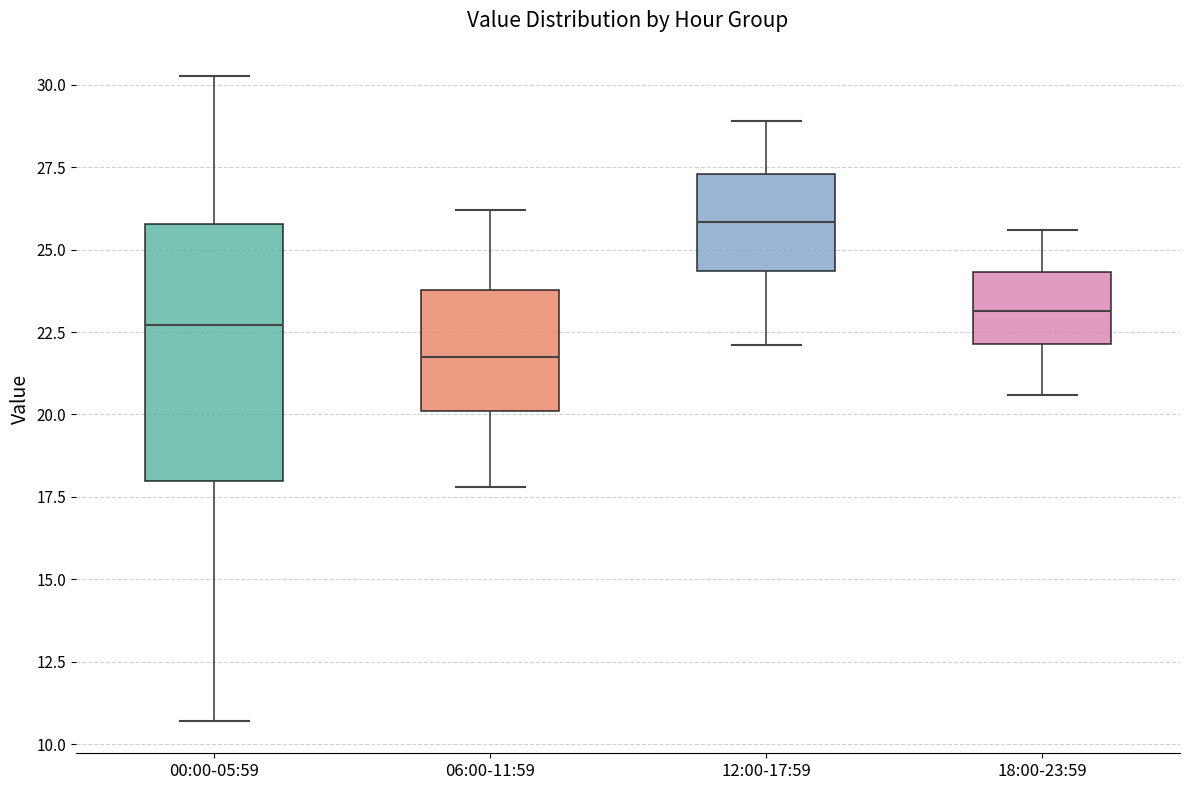

Which box has the lowest median line?

06:00-11:59